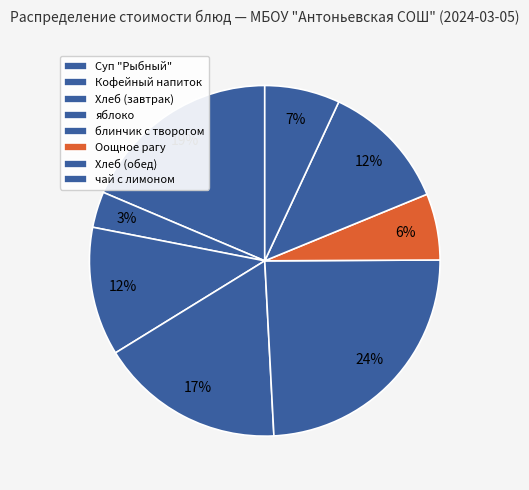

What percentage is the Суп "Рыбный" slice, to the nearest percent?

19%